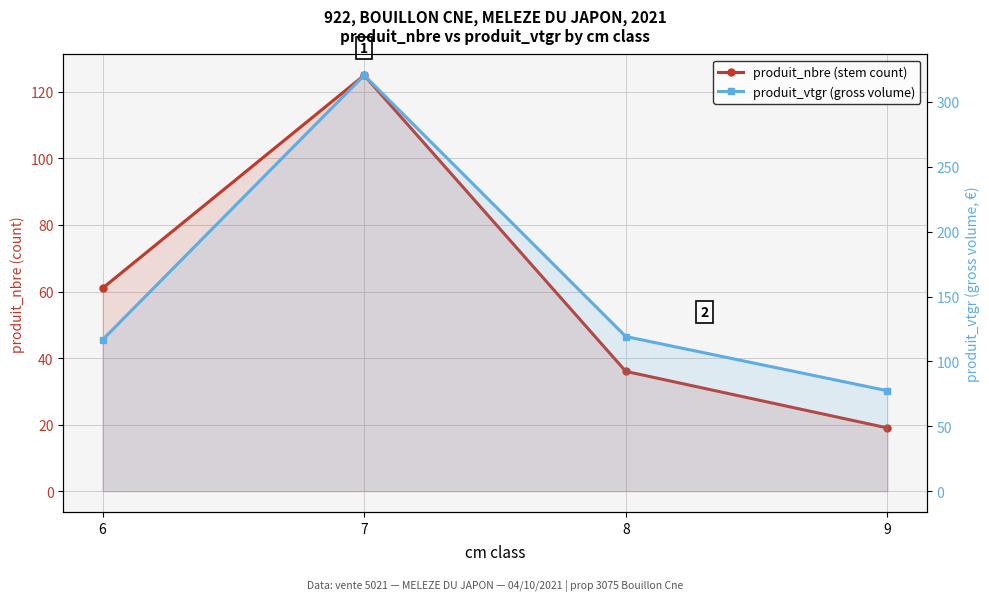

The value of produit_nbre (stem count) at 6 is 61.0. True or false?

True